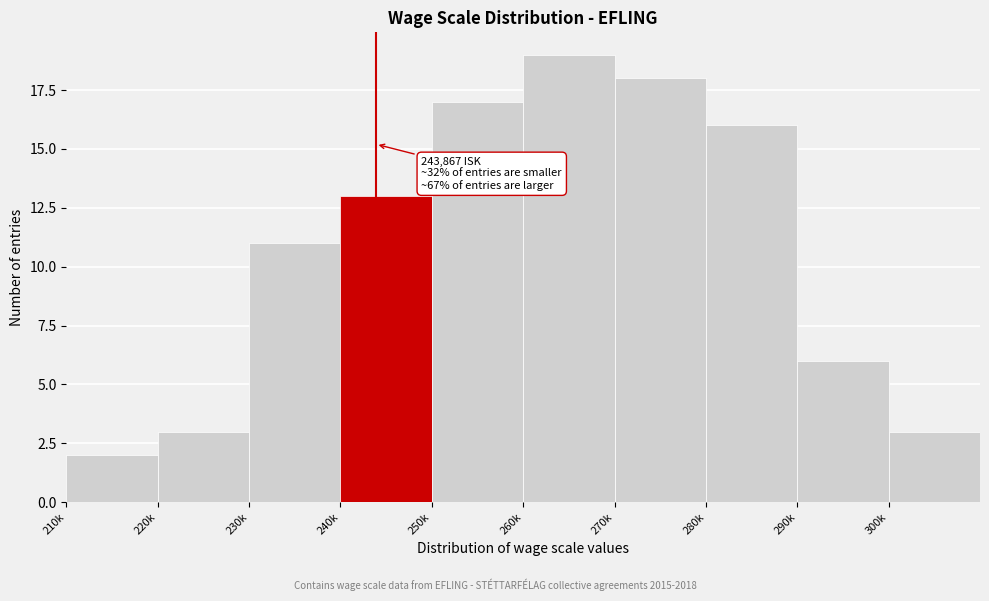

Reading left to right, transcribe all the data shown in this chart.

210k=2	220k=3	230k=11	240k=13	250k=17	260k=19	270k=18	280k=16	290k=6	300k=3